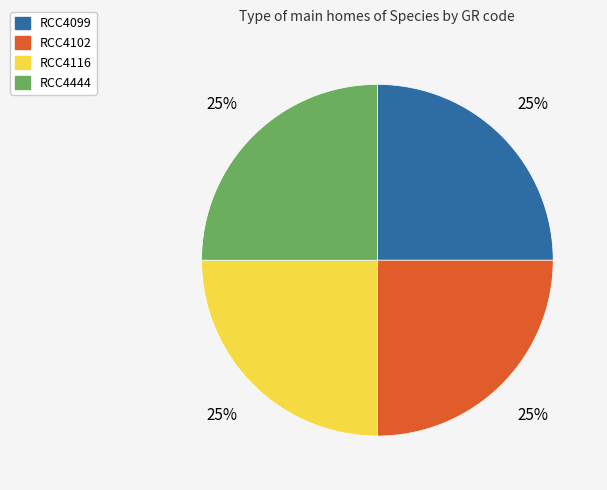

Does any single category account for the majority?

No